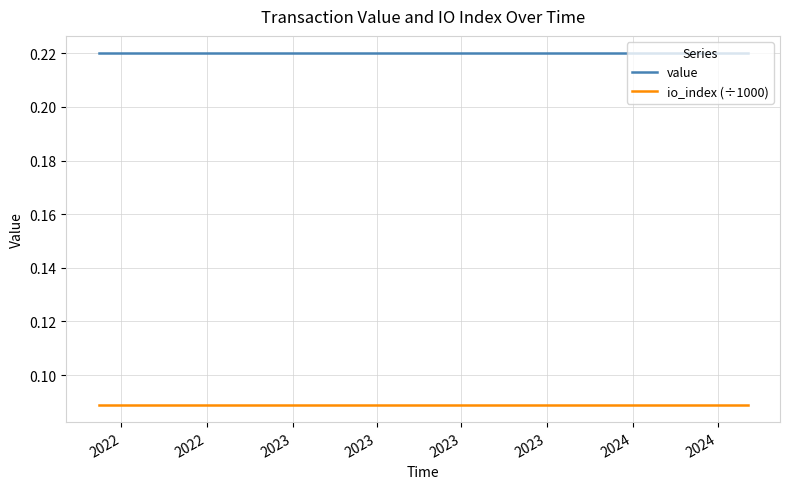

True or false: io_index (÷1000) has more than 1 interior local peaks.

False